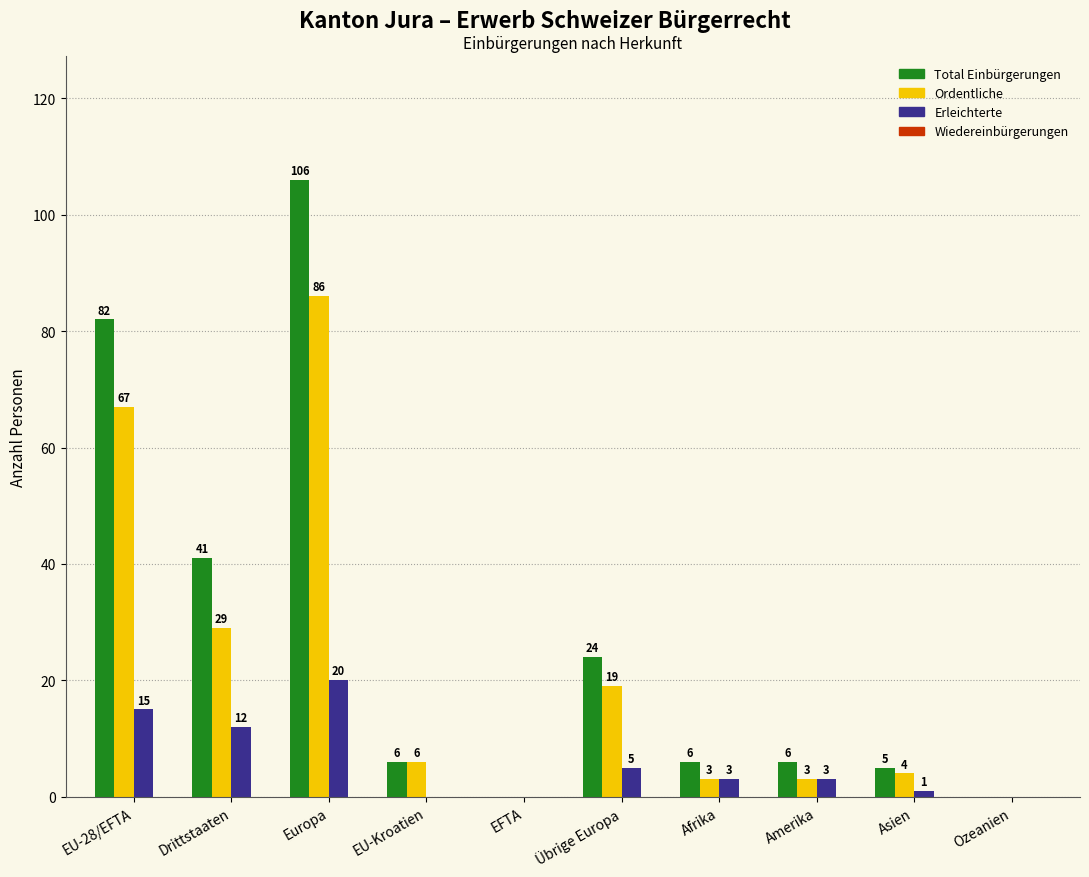

The Erleichterte series shows -10 at EFTA. True or false?

False